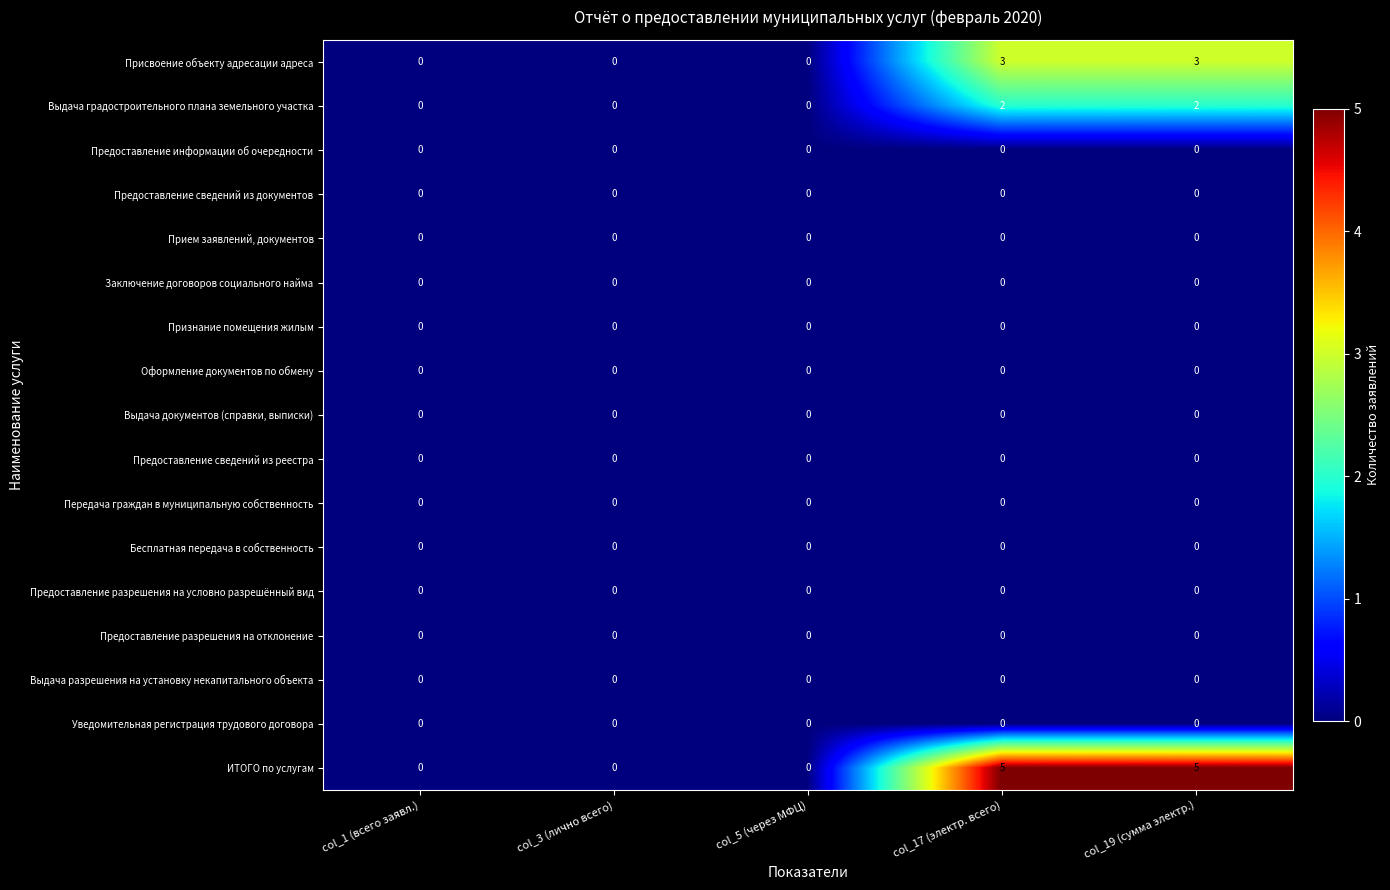

The Выдача разрешения на установку некапитального объекта series shows 0 at col_3 (лично всего). True or false?

True